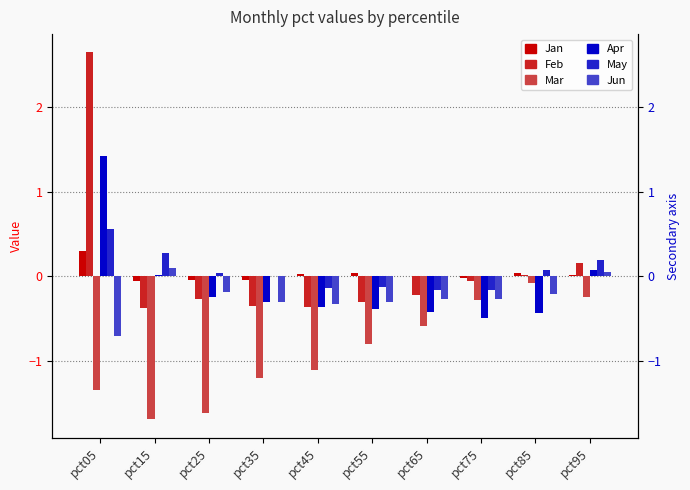

At which label does Jan reach its minimum?

pct15